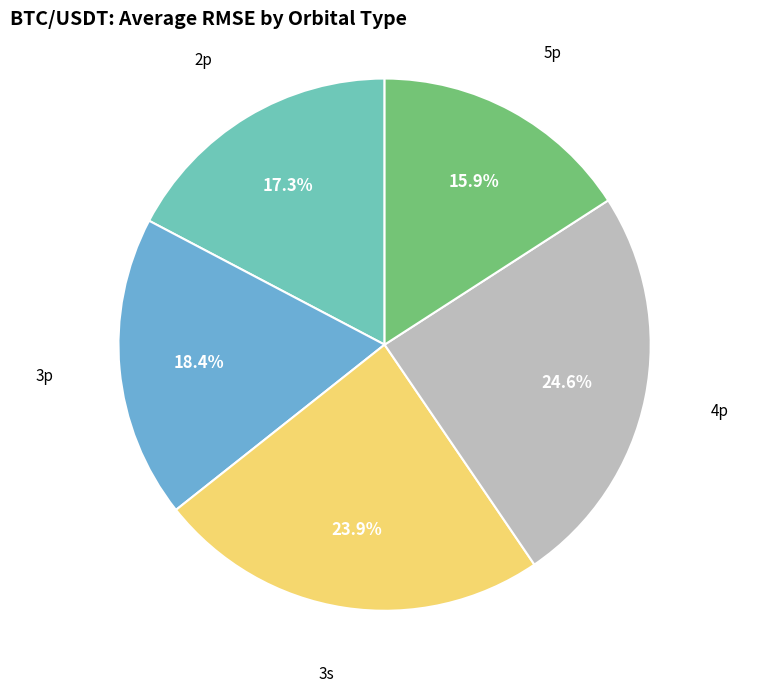

Combined, what portion of the pie is 2p and 3p?

35.7%